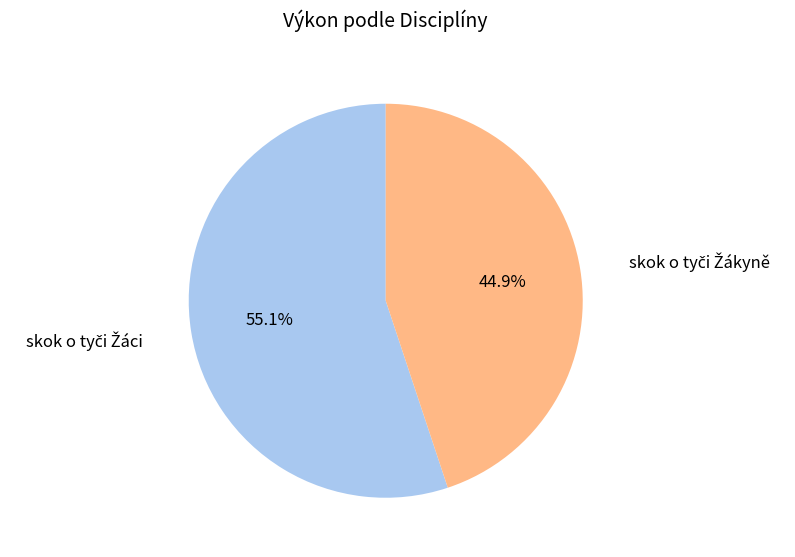

Is there any slice that represents more than half of the pie?

Yes